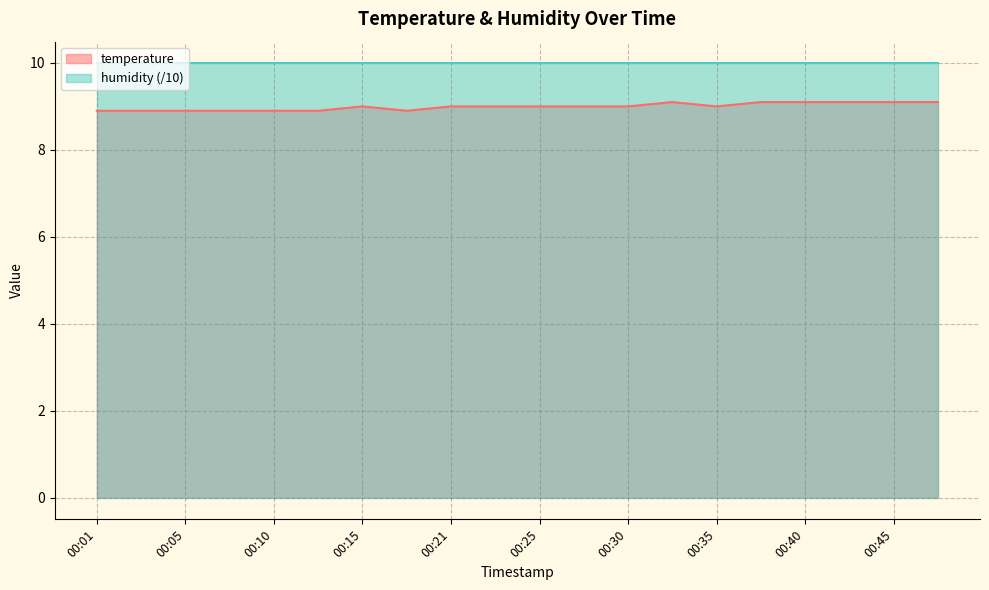

What is the difference between the maximum and minimum values?

0.2